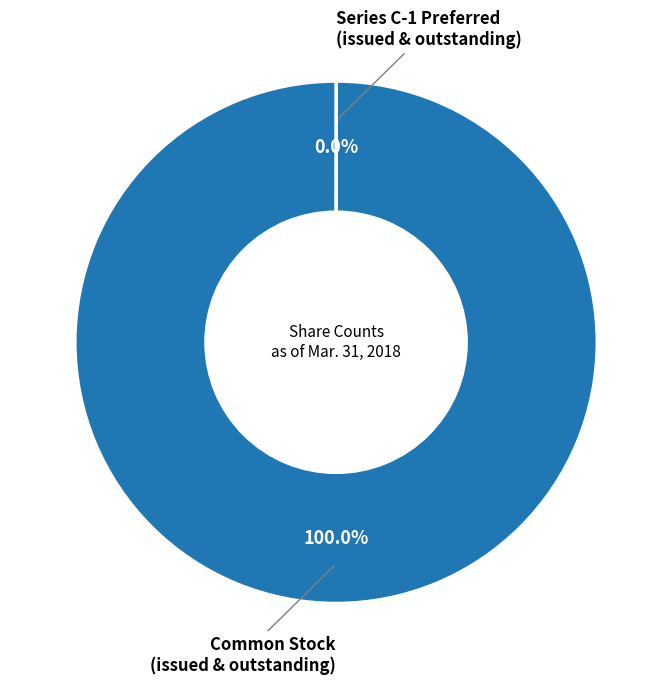

Is there a majority slice in this chart?

Yes